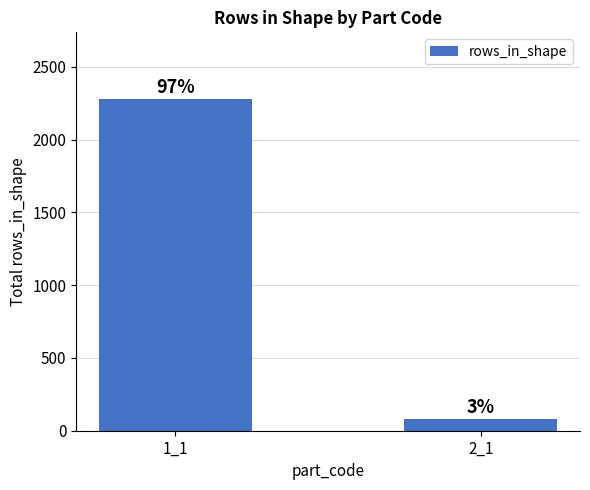

Are the bars horizontal?

No